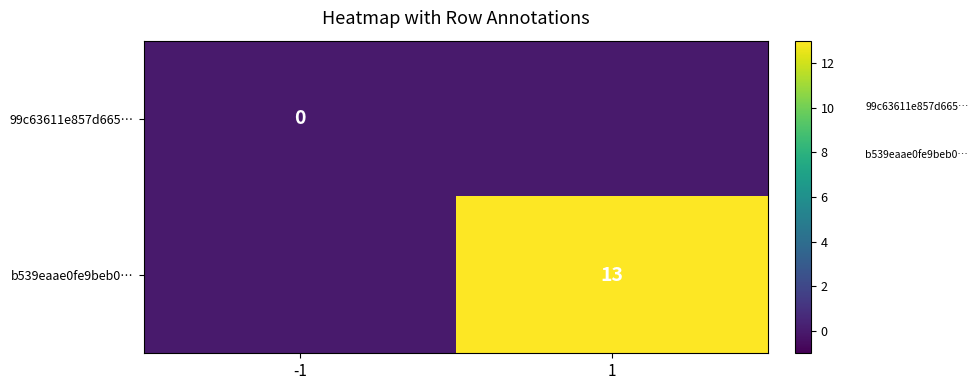

Is the value of b539eaae0fe9beb0… at 1 greater than the value of 99c63611e857d665… at -1?

Yes